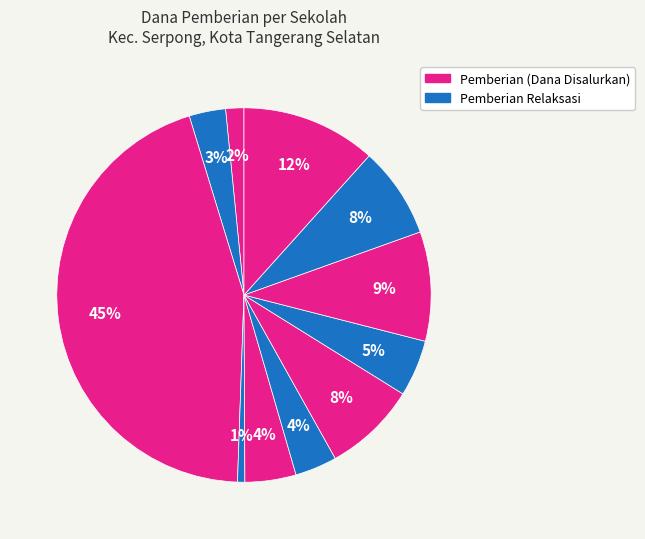

Count the number of slices in the pie.

11